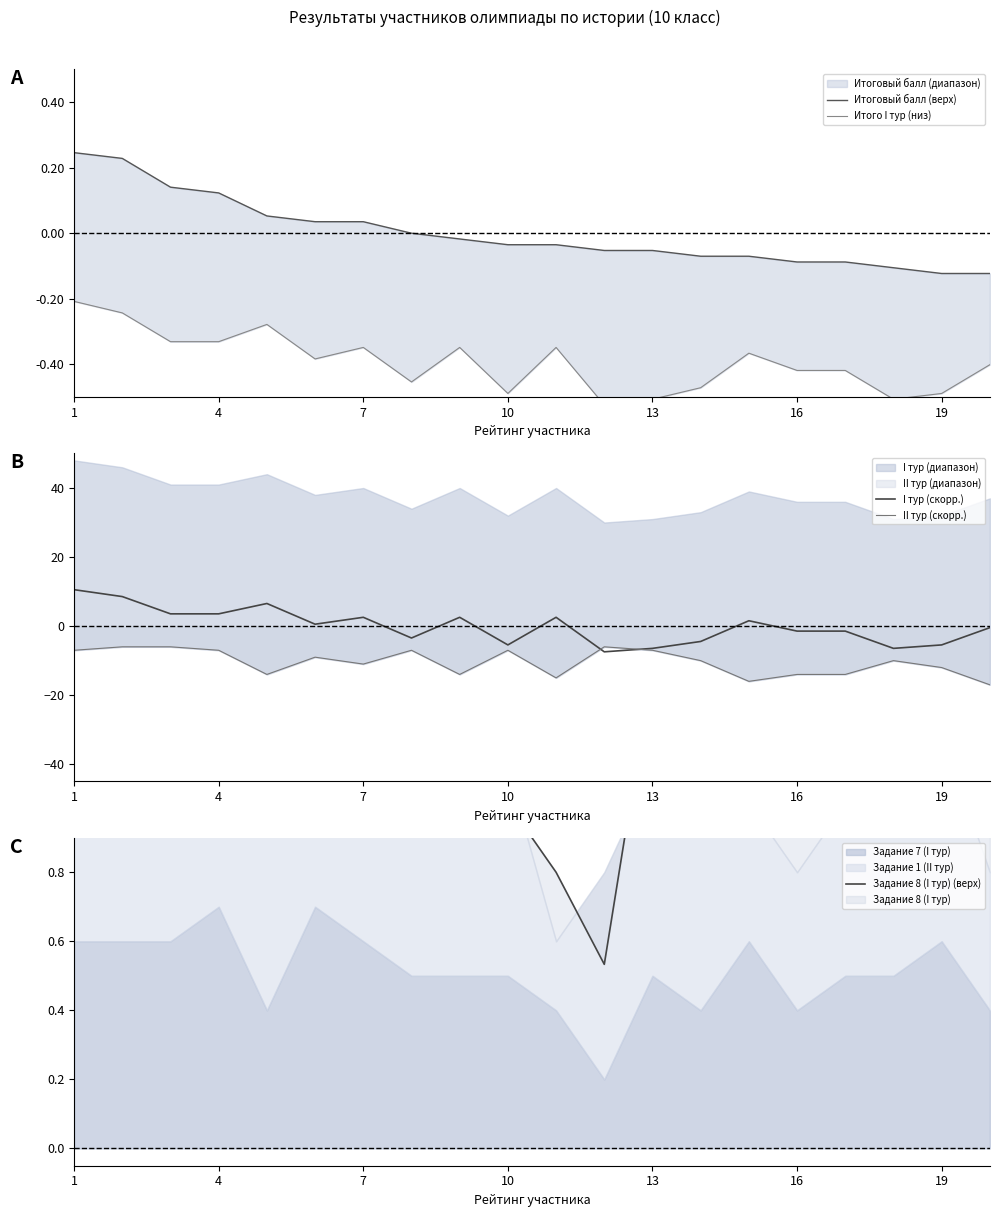

Which series has the largest total across all categories?

Задание 8 (I тур) (верх)